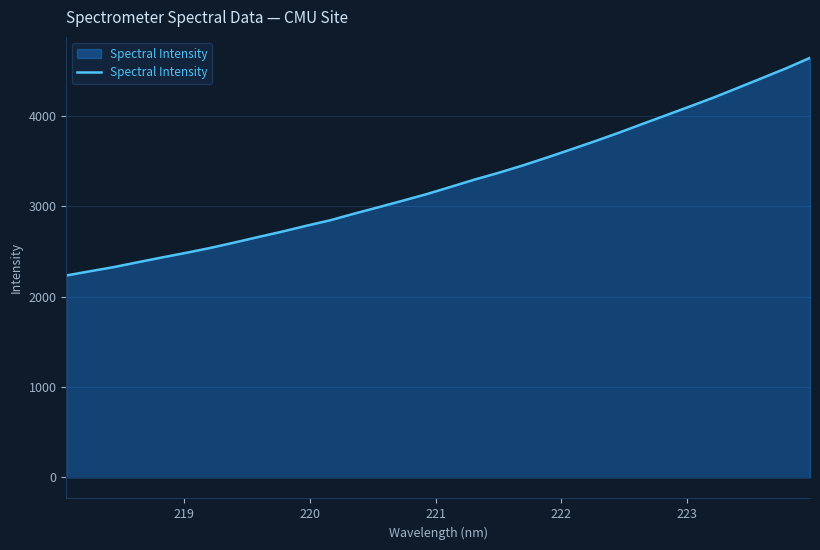

What is the difference between the maximum and minimum values?

2405.1